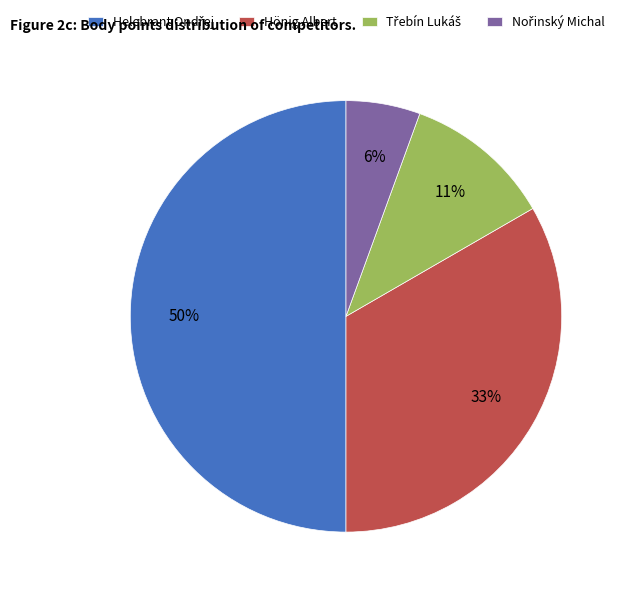

Is Hönig Albert the majority of the pie?

No